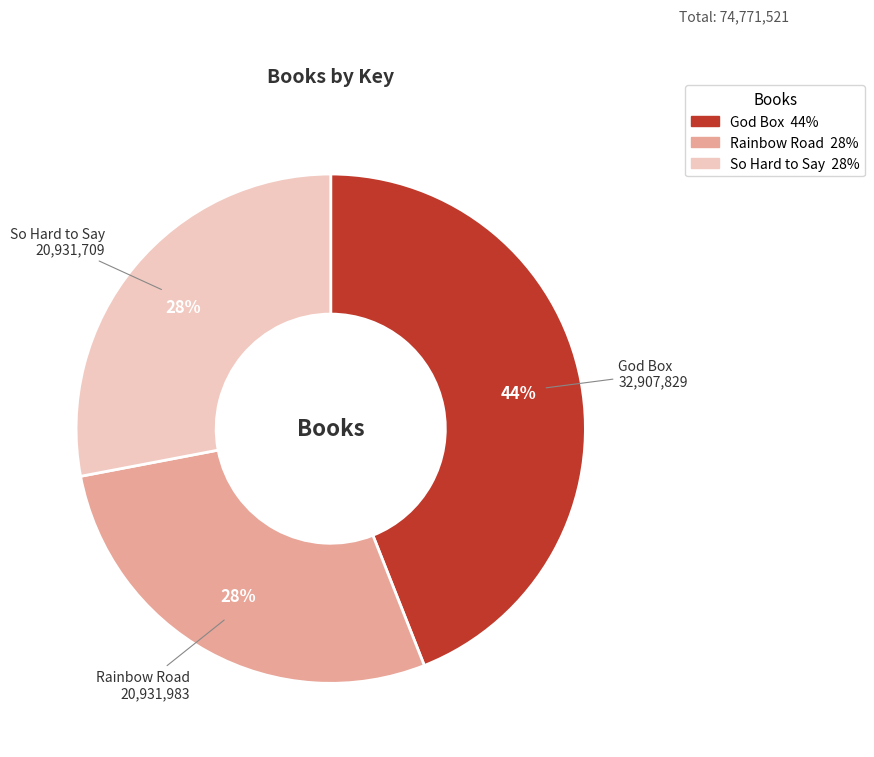

Combined, do Rainbow Road and So Hard to Say account for over 50%?

Yes